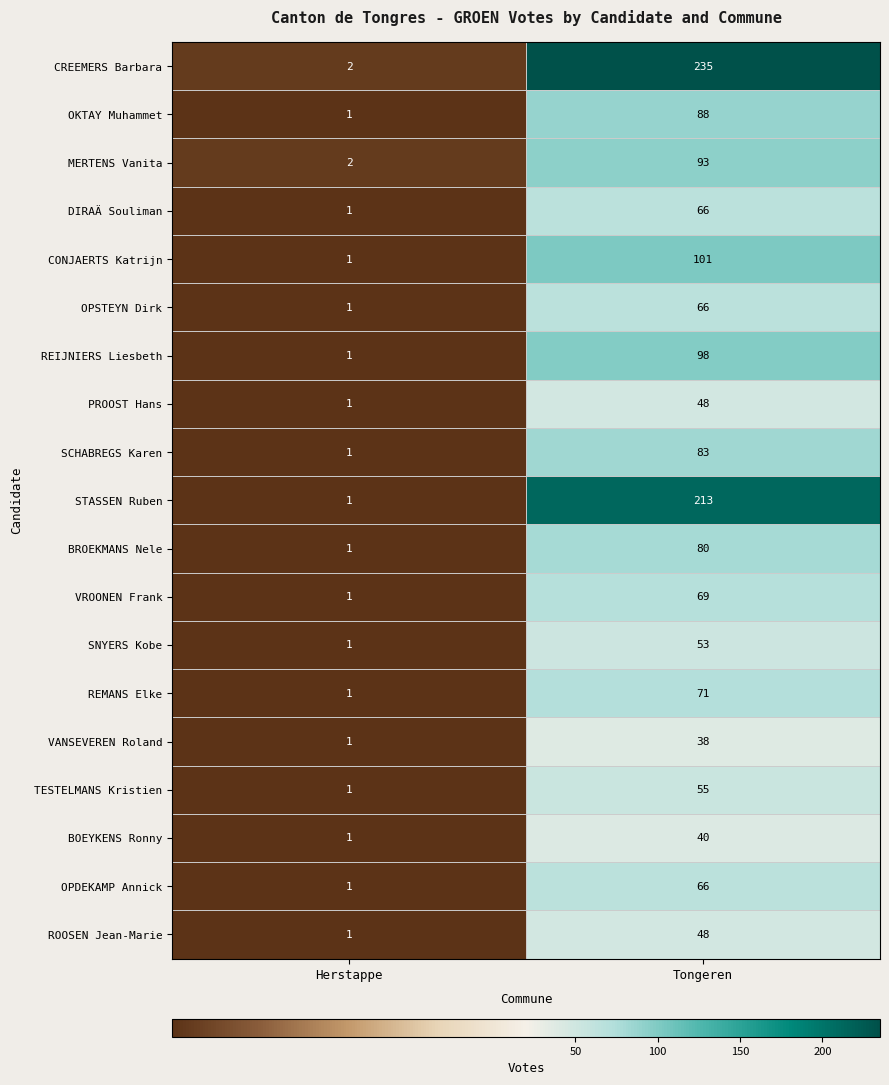

What is the sum of the PROOST Hans values at Tongeren and Herstappe?

49